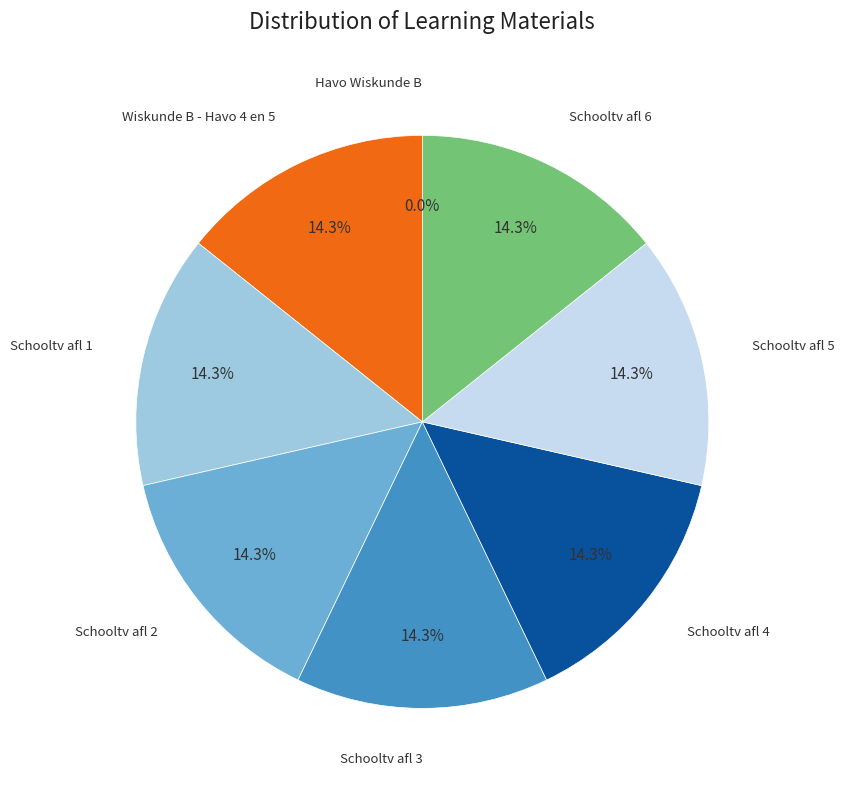

What percentage is NOT represented by Schooltv afl 5?

85.7%